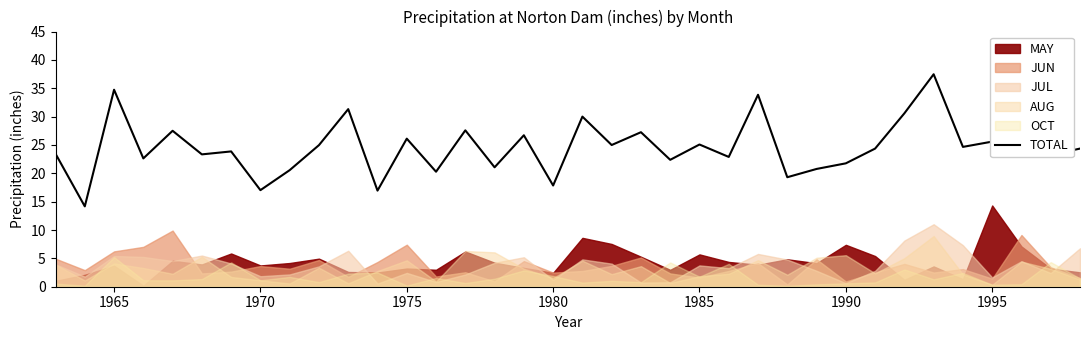

What is the highest value of the TOTAL series?

37.5